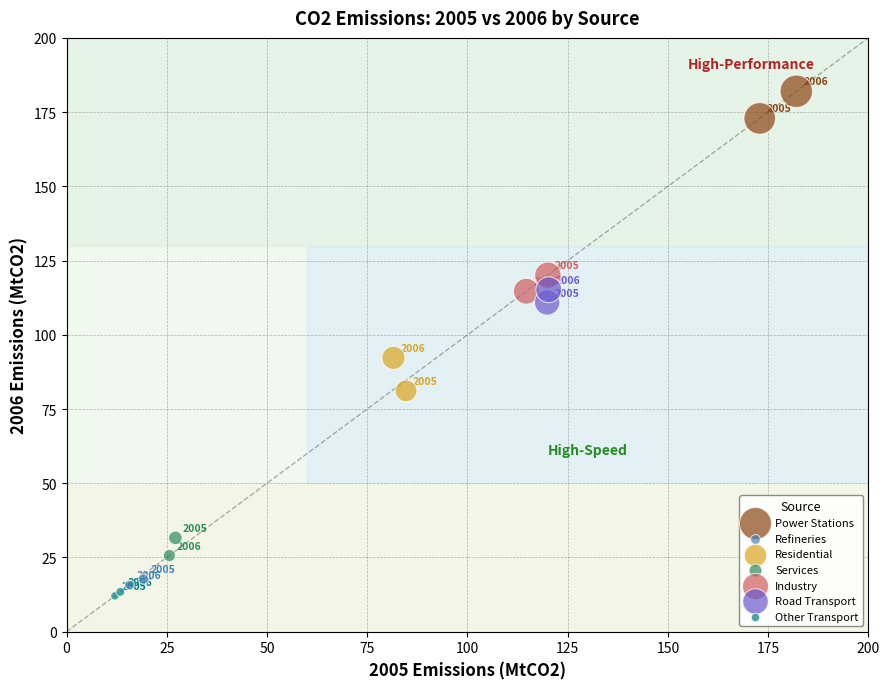

Which series contains the lowest Y value?

Other Transport